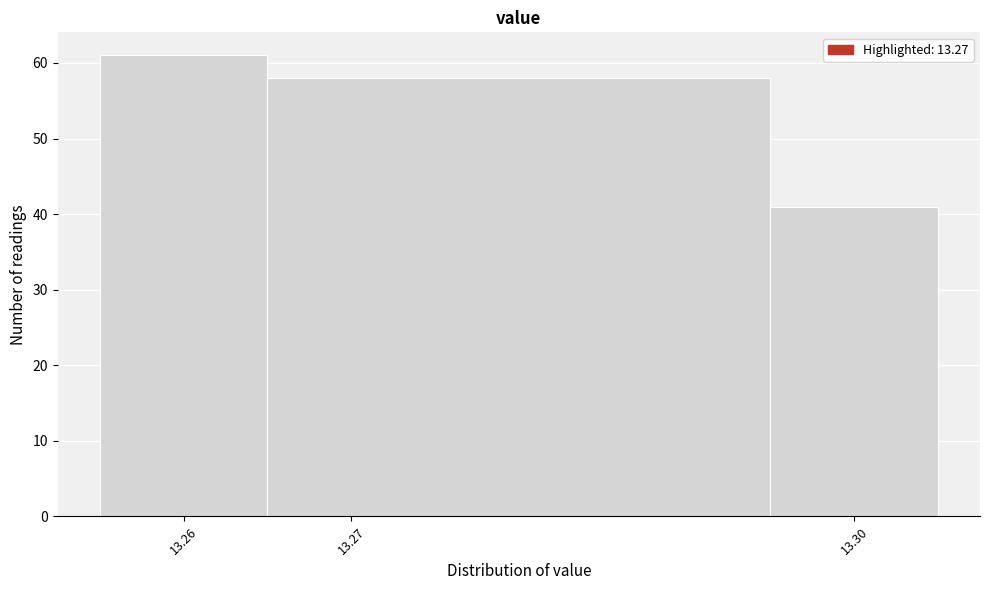

Over which range of the x-axis is the bar tallest?

13.255 to 13.265